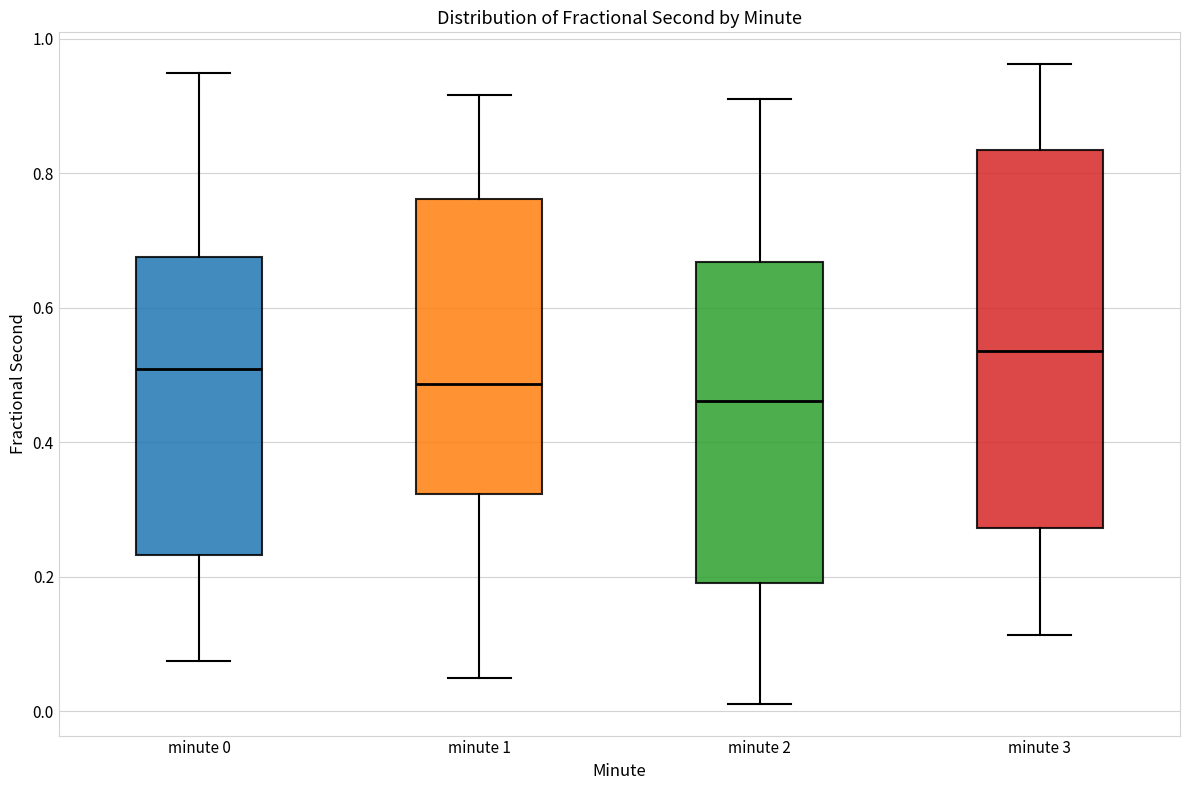

Reading left to right, read every box against the y-axis: the position of its median line, the range the box covers, and the ends of its whiskers. The values are not printed on the chart, so give them approximately, as read against the axis.

minute 0: median 0.50, box 0.24 to 0.68, whiskers 0.08 to 0.94
minute 1: median 0.48, box 0.32 to 0.76, whiskers 0.04 to 0.92
minute 2: median 0.46, box 0.20 to 0.66, whiskers 0.02 to 0.92
minute 3: median 0.54, box 0.28 to 0.84, whiskers 0.12 to 0.96